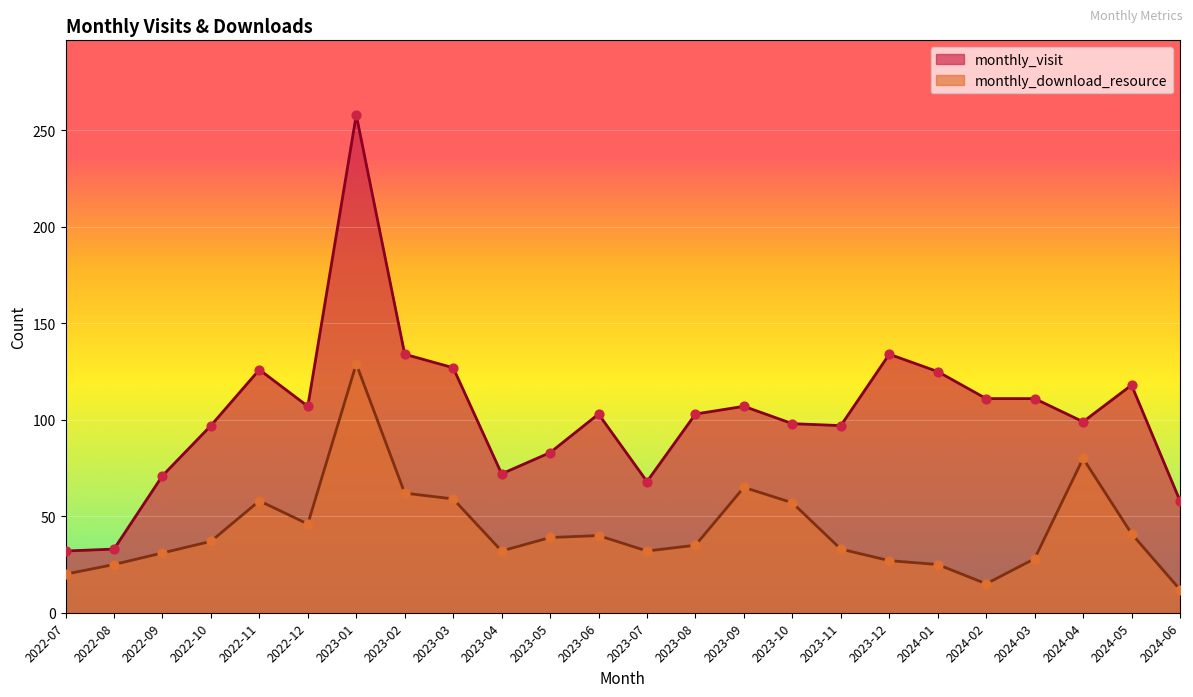

At how many categories does at least one series exceed 117?

7